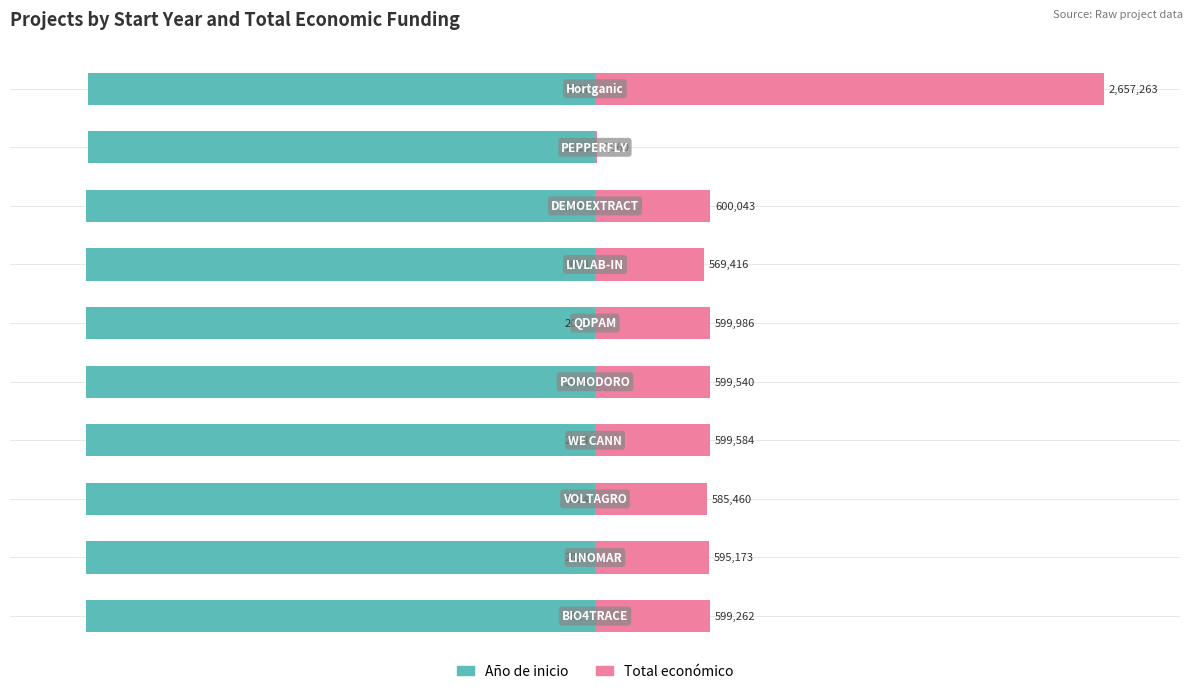

Is the value of Año de inicio at 9 greater than the value of Total económico at 0?

No